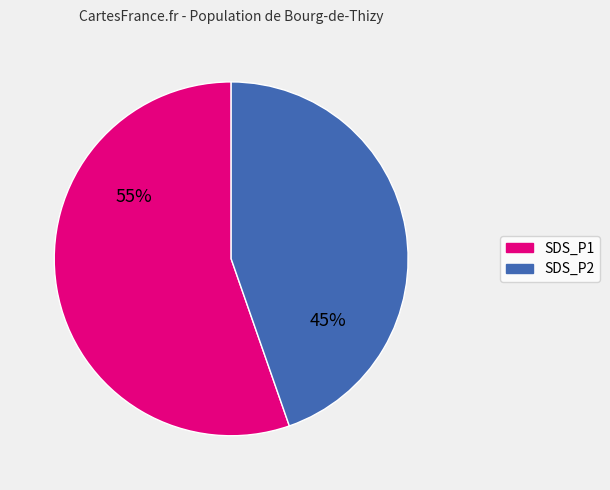

To the nearest percent, what percentage of the pie is SDS_P1?

55%